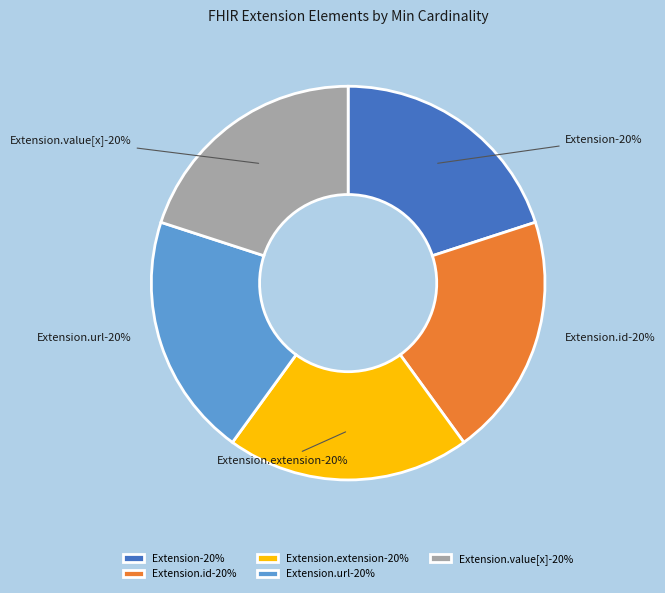

Combined, do Extension.extension and Extension.value[x] account for over 50%?

No